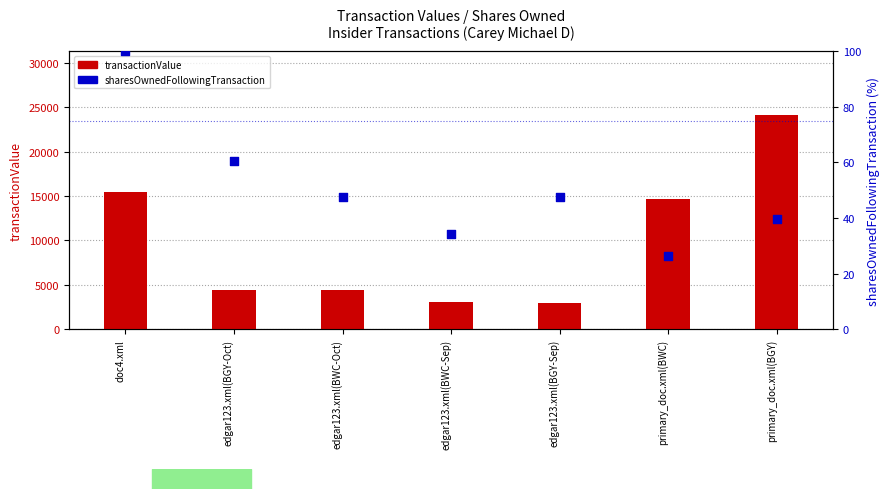

At which category is the sum across all series the highest?

primary_doc.xml(BGY)